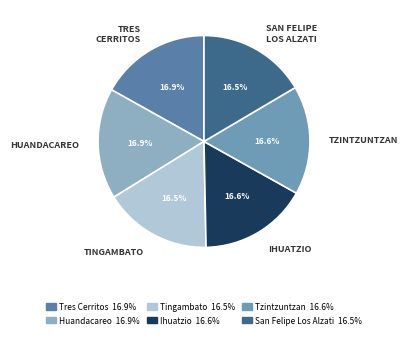

Is it true that Tzintzuntzan is 17% of the pie?

True